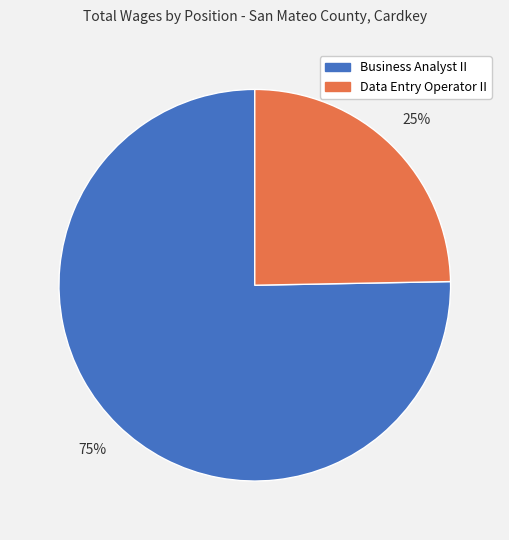

Does Business Analyst II represent more than half of the total?

Yes